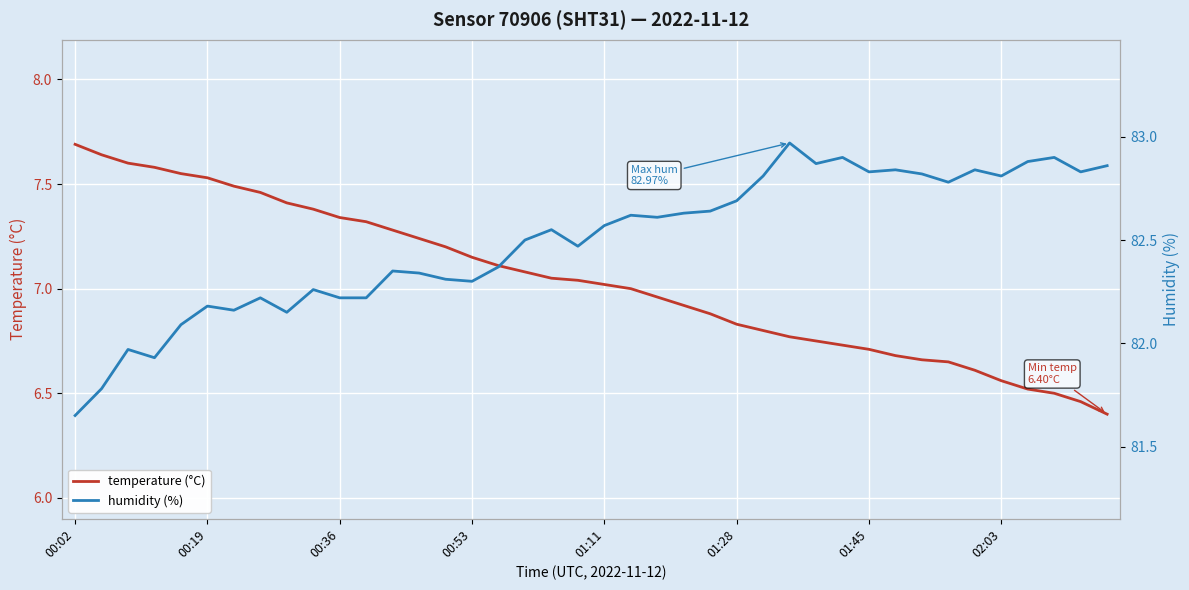

How many categories are shown in the chart?

40